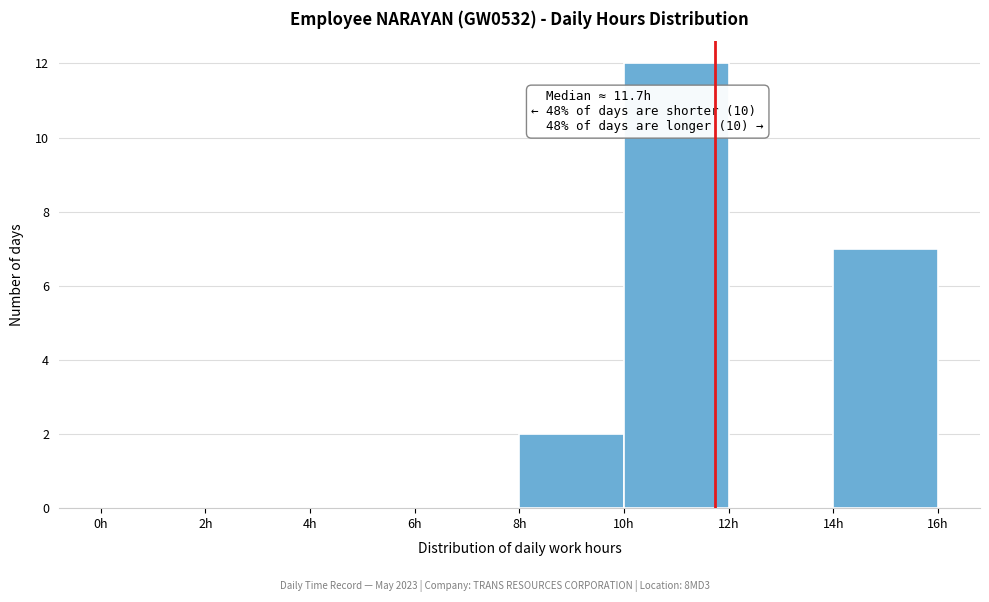

Over which range of the x-axis is the bar tallest?

10 to 12